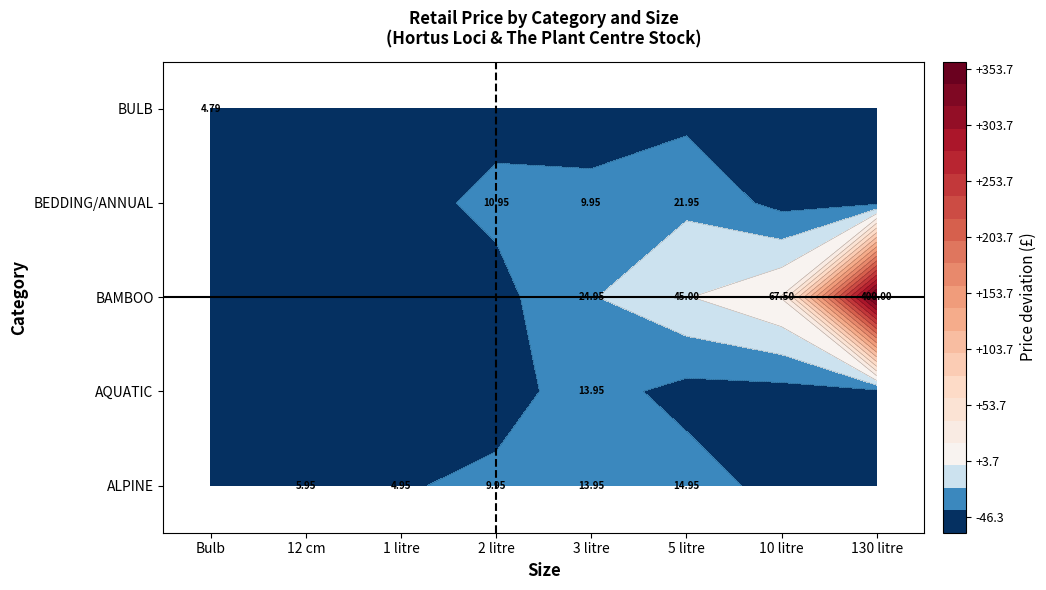

What is the difference between the maximum and minimum values in the BULB series?

4.8